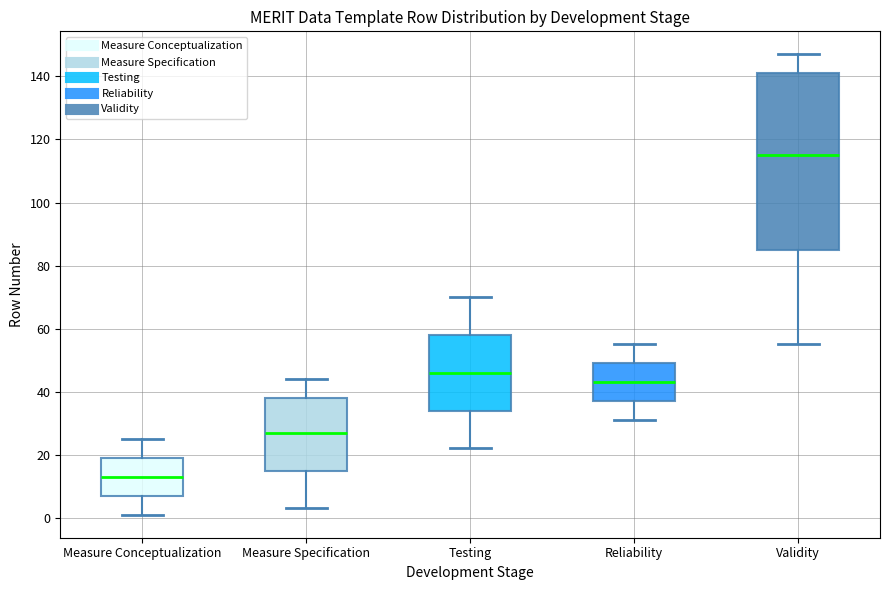

Comparing the boxes themselves (not the whiskers), which one is the tallest?

Validity